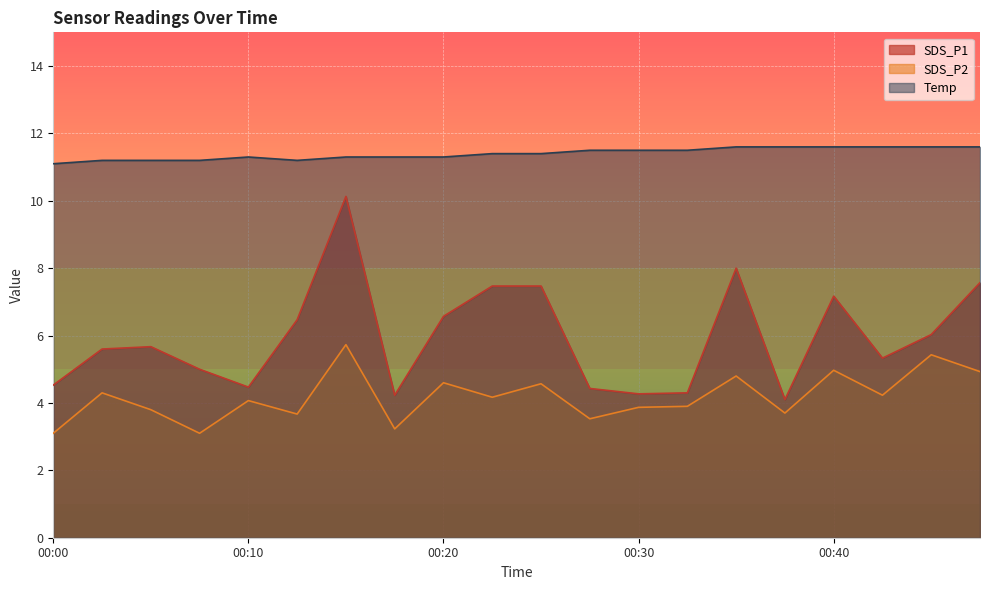

Where is the first local maximum for SDS_P1?

00:05